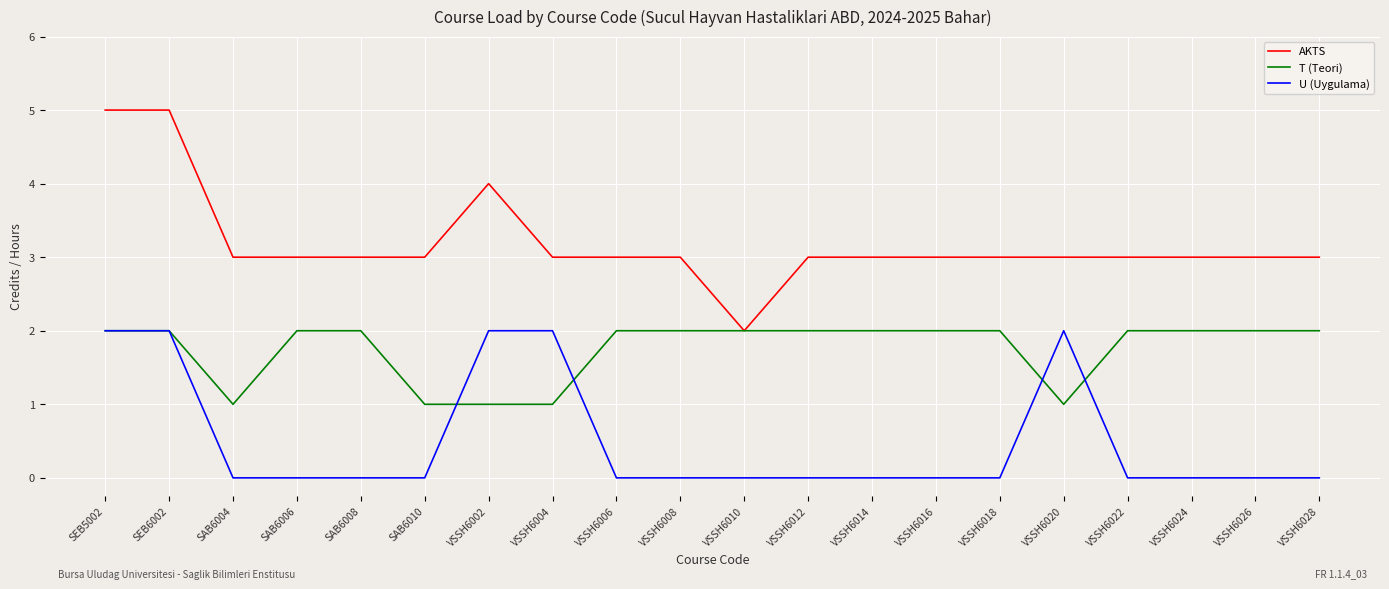

Where is the first local minimum for T (Teori)?

SAB6004